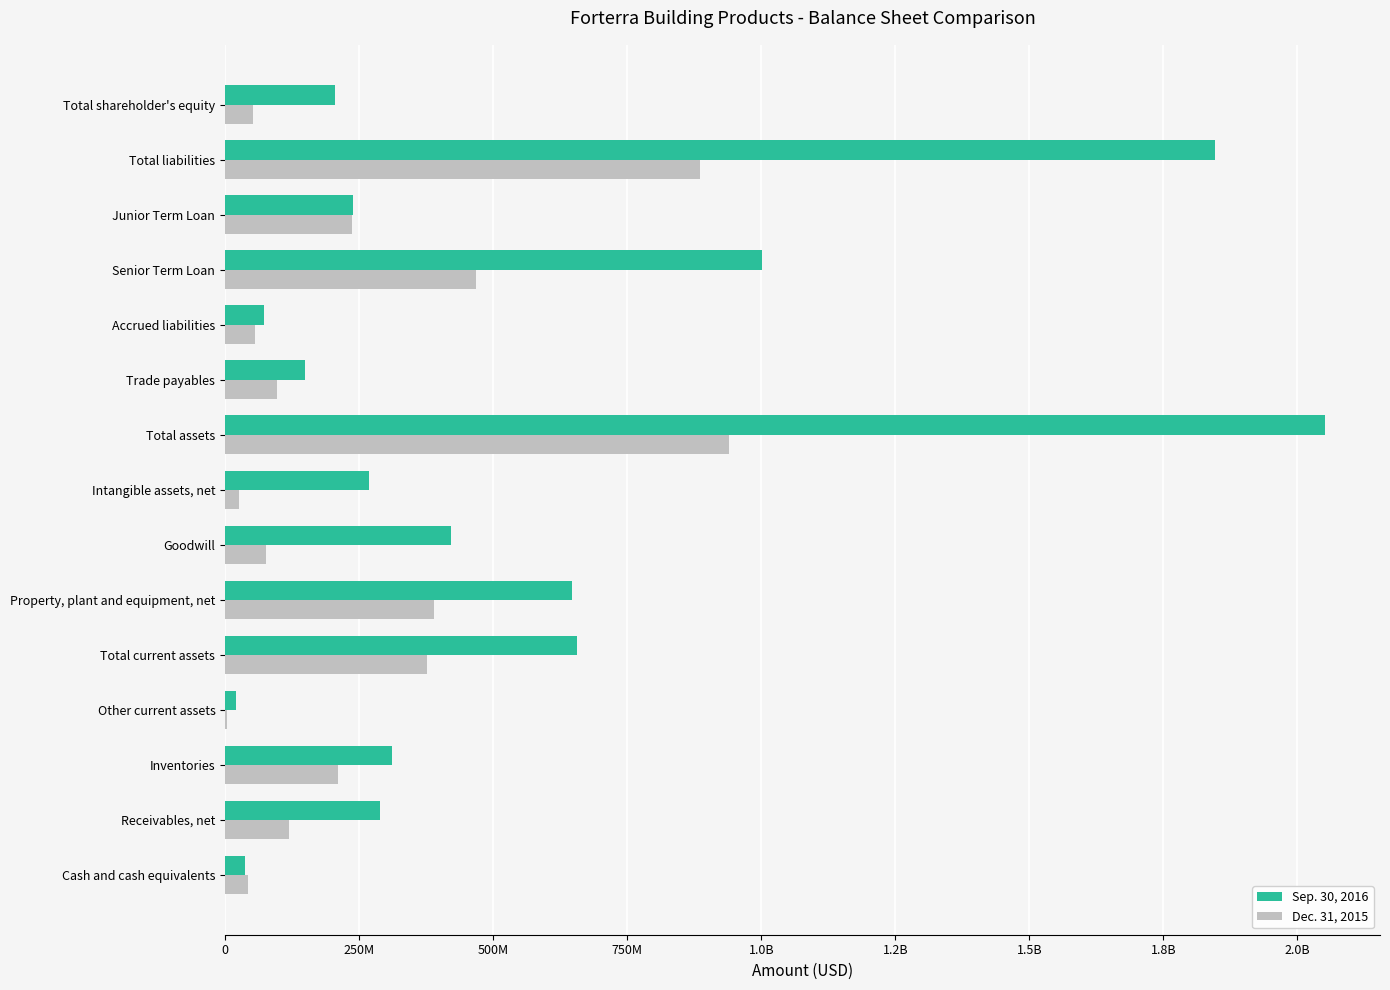

What are all the series names shown in the legend?

Sep. 30, 2016, Dec. 31, 2015